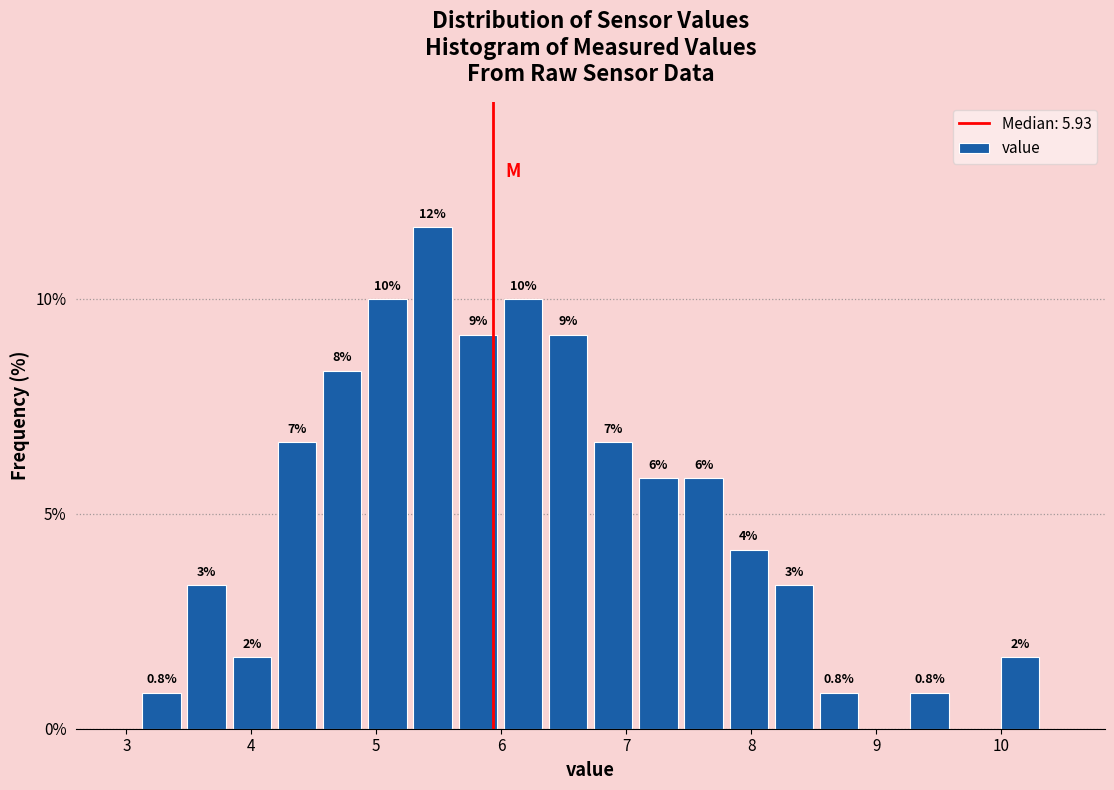

Around what value on the x-axis is the tallest bar? Give the approximate position of its centre, as read against the axis.

5.4